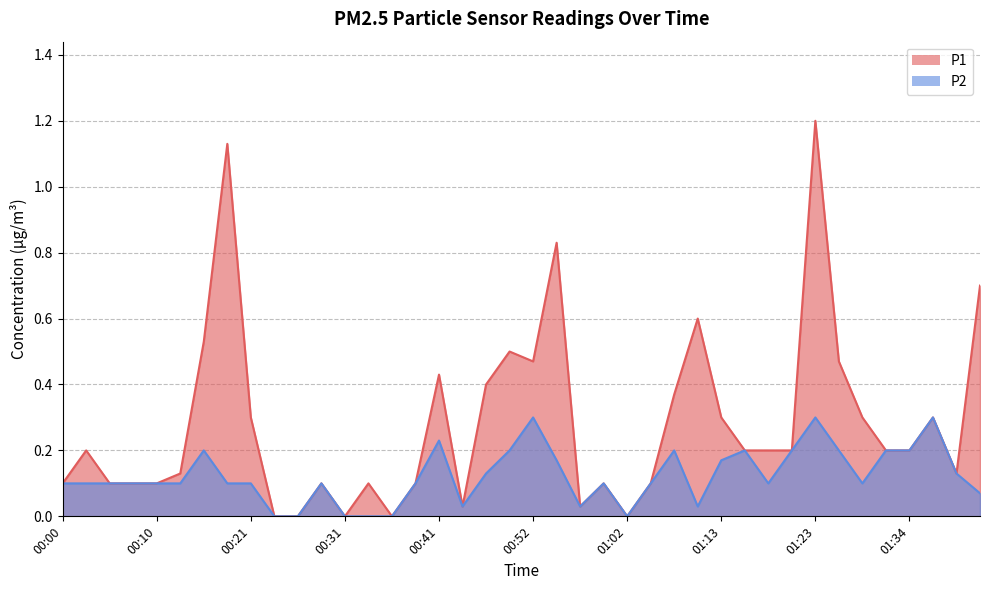

Reading right to left, transcribe all the data shown in this chart.

P1: 01:41=0.7	01:39=0.1	01:36=0.3	01:34=0.2	01:31=0.2	01:28=0.3	01:26=0.5	01:23=1.2	01:20=0.2	01:18=0.2	01:15=0.2	01:13=0.3	01:10=0.6	01:08=0.4	01:05=0.1	01:02=0.0	01:00=0.1	00:57=0.0	00:54=0.8	00:52=0.5	00:49=0.5	00:47=0.4	00:44=0.0	00:41=0.4	00:39=0.1	00:36=0.0	00:34=0.1	00:31=0.0	00:29=0.1	00:26=0.0	00:23=0.0	00:21=0.3	00:18=1.1	00:16=0.5	00:13=0.1	00:10=0.1	00:08=0.1	00:05=0.1	00:03=0.2	00:00=0.1
P2: 01:41=0.1	01:39=0.1	01:36=0.3	01:34=0.2	01:31=0.2	01:28=0.1	01:26=0.2	01:23=0.3	01:20=0.2	01:18=0.1	01:15=0.2	01:13=0.2	01:10=0.0	01:08=0.2	01:05=0.1	01:02=0.0	01:00=0.1	00:57=0.0	00:54=0.2	00:52=0.3	00:49=0.2	00:47=0.1	00:44=0.0	00:41=0.2	00:39=0.1	00:36=0.0	00:34=0.0	00:31=0.0	00:29=0.1	00:26=0.0	00:23=0.0	00:21=0.1	00:18=0.1	00:16=0.2	00:13=0.1	00:10=0.1	00:08=0.1	00:05=0.1	00:03=0.1	00:00=0.1